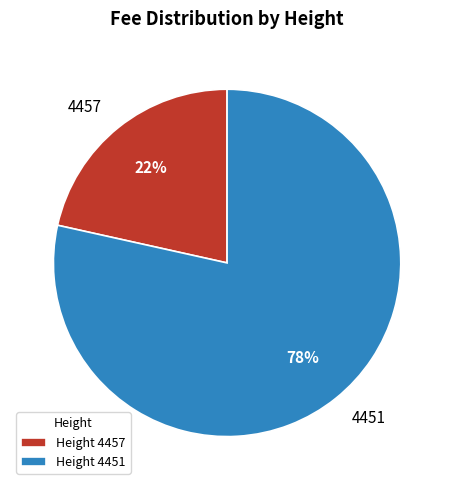

Approximately how many times larger is the value at Height 4457 compared to Height 4451?

0.3